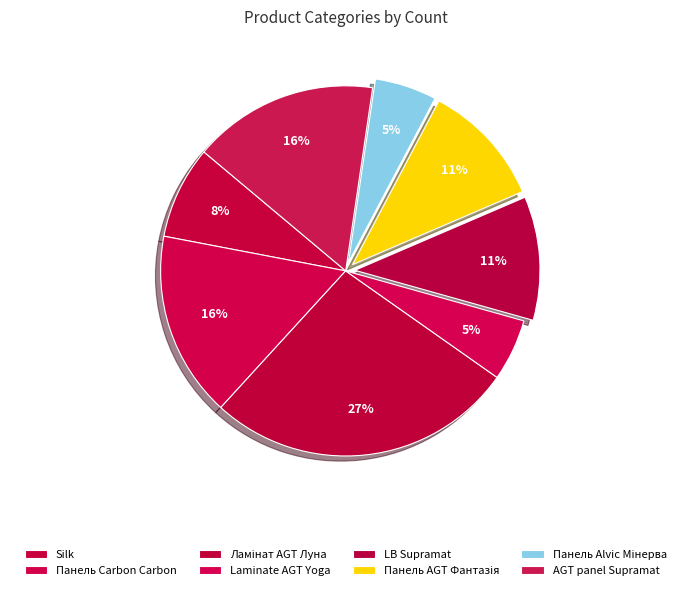

Which category has the smallest portion of the pie?

Laminate AGT Yoga